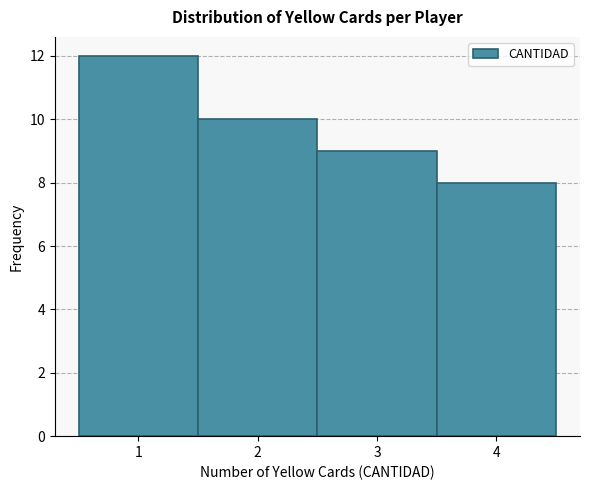

What is the height of the bar covering 0.5 to 1.5 on the x-axis? The values are not printed on the chart, so give them approximately, as read against the axis.

12